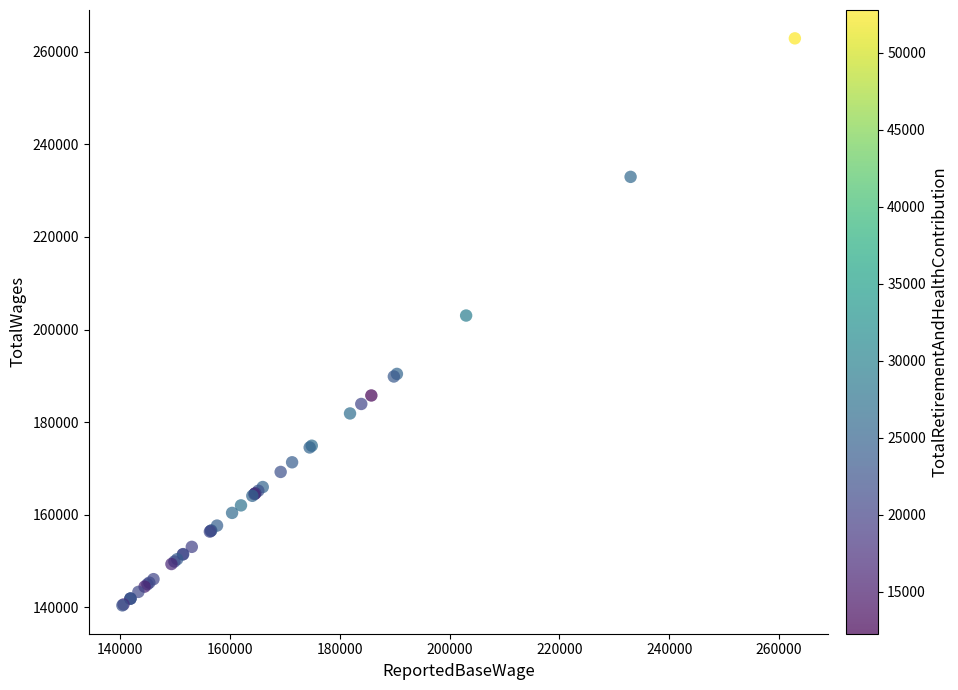

What Y value in the scatter plot is closest to 201655?

203021